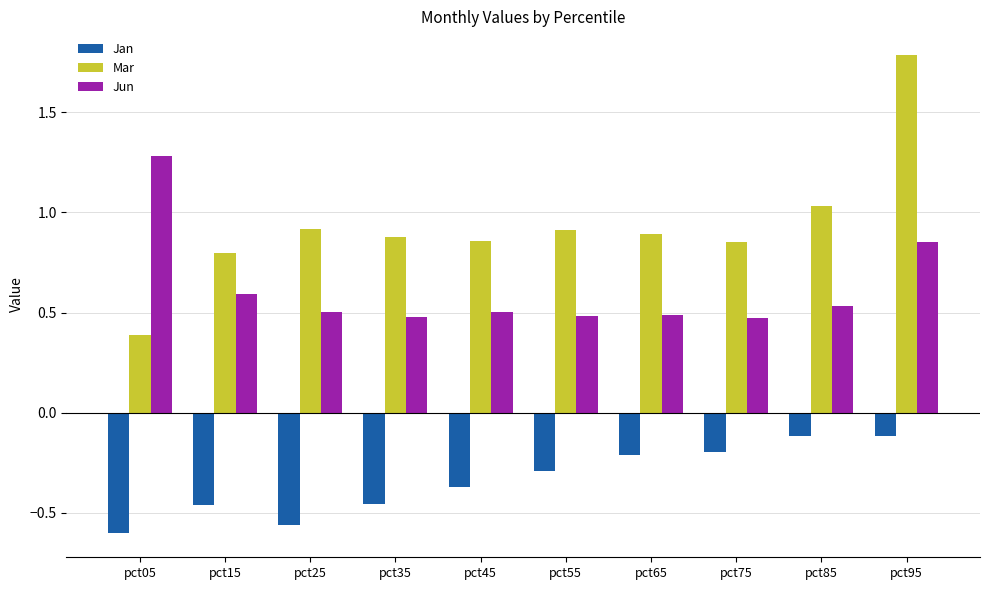

Between pct05 and pct35, which series saw the biggest shift?

Jun